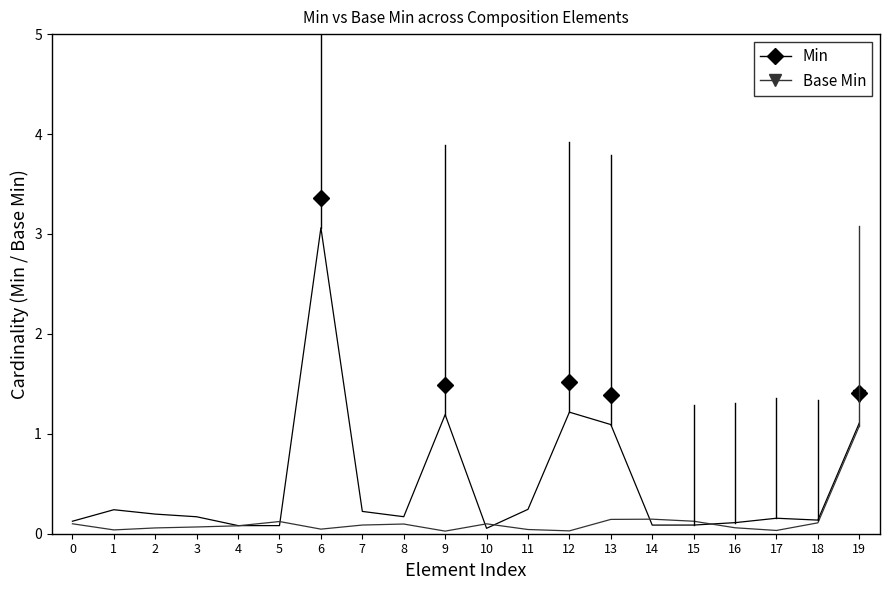

The Min series shows 3.1 at 6. True or false?

True